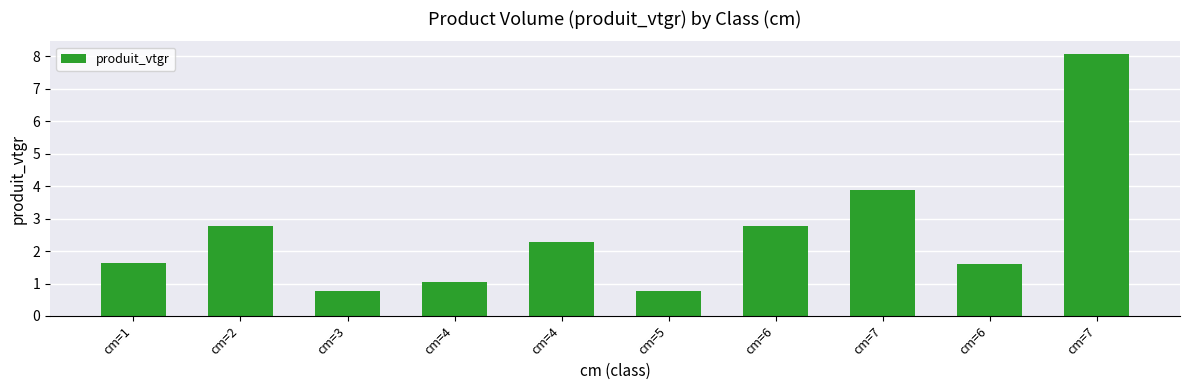

Which category has the highest value across all series?

cm=7